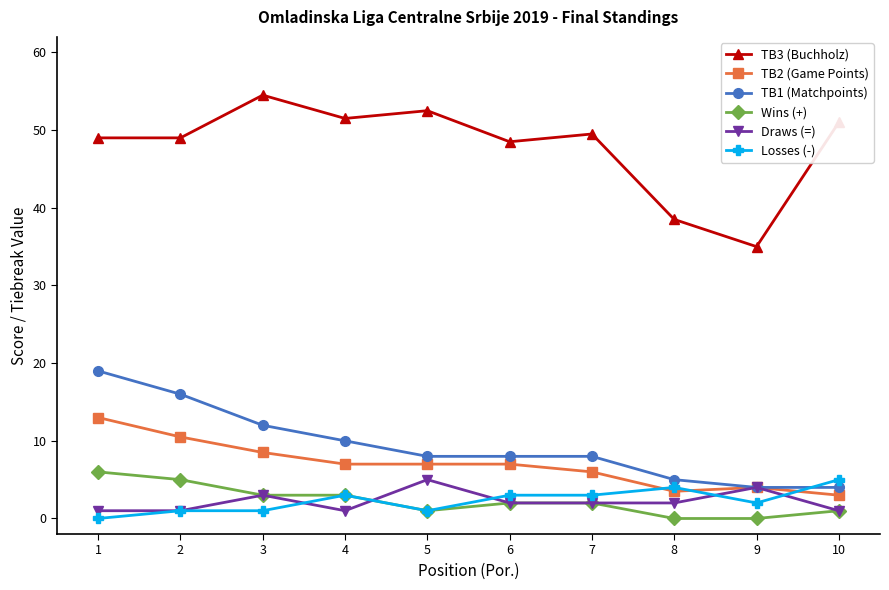

What is the difference between the second highest and second lowest values in the Wins (+) series?

5.0